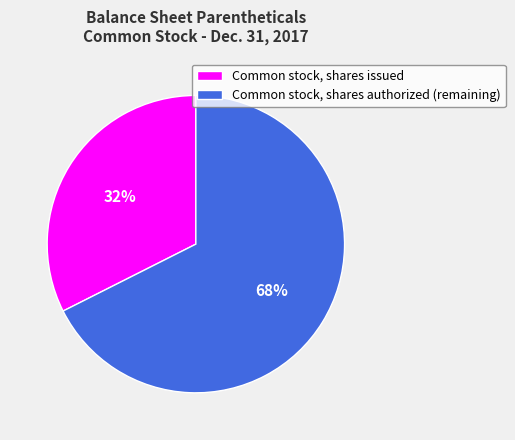

True or false: Common stock, shares authorized (remaining) accounts for 68% of the total.

True